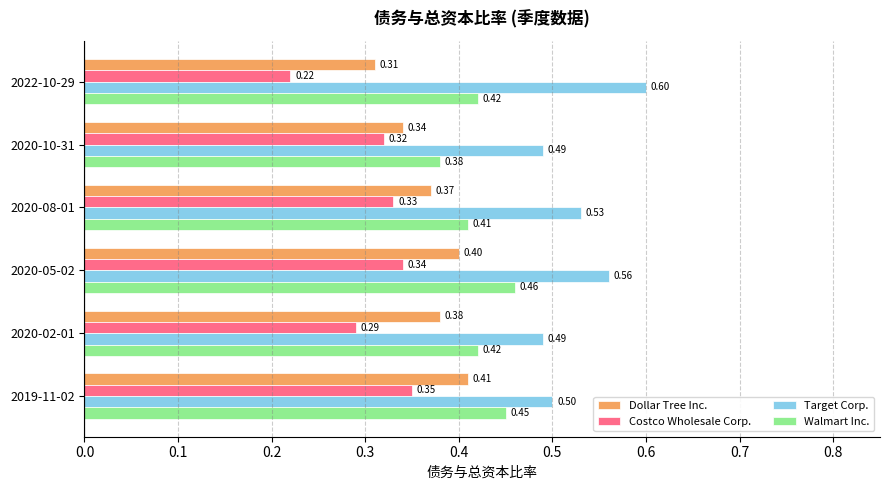

At which category is the sum across all series the highest?

2020-05-02